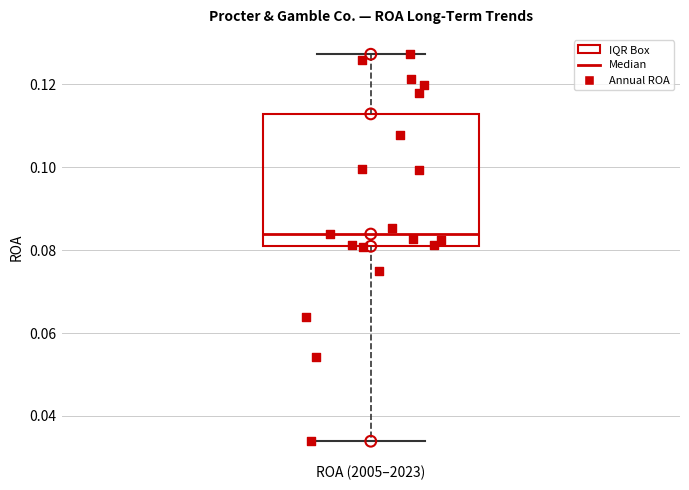

Where does the lower whisker of the box for ROA (2005–2023) end on the y-axis? The values are not printed on the chart, so give them approximately, as read against the axis.

0.034